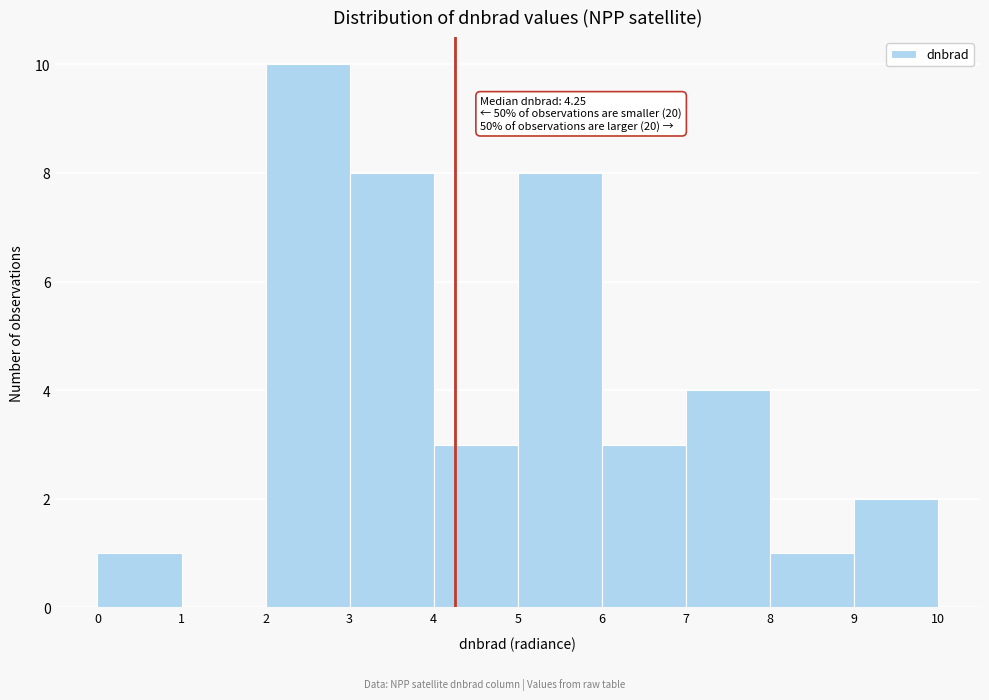

Over which range of the x-axis is the bar tallest?

2 to 3